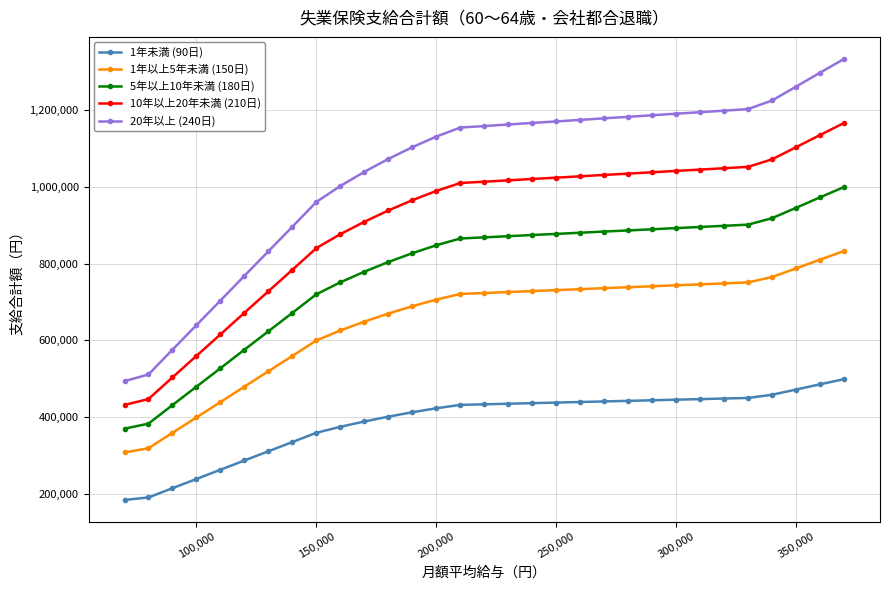

True or false: 10年以上20年未満 (210日) and 1年未満 (90日) cross at least once.

False